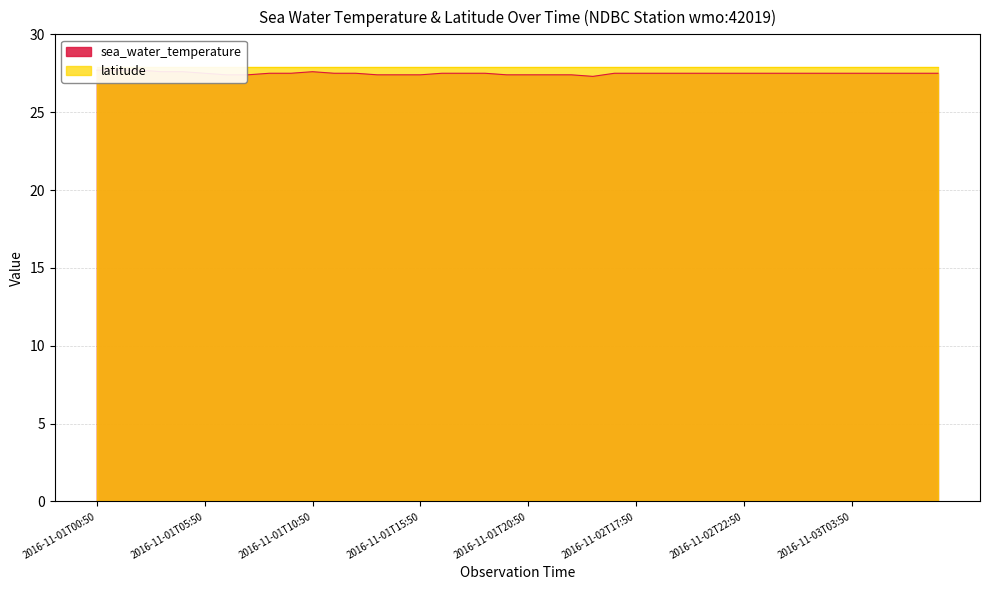

Count the values in the range 27 to 28.

40